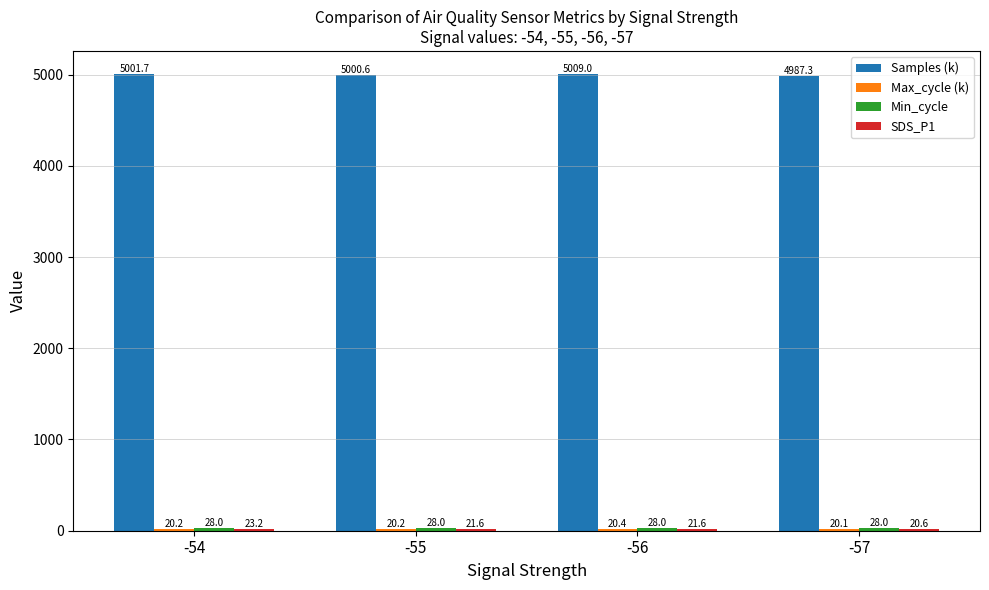

Which series has the widest spread of values?

Samples (k)